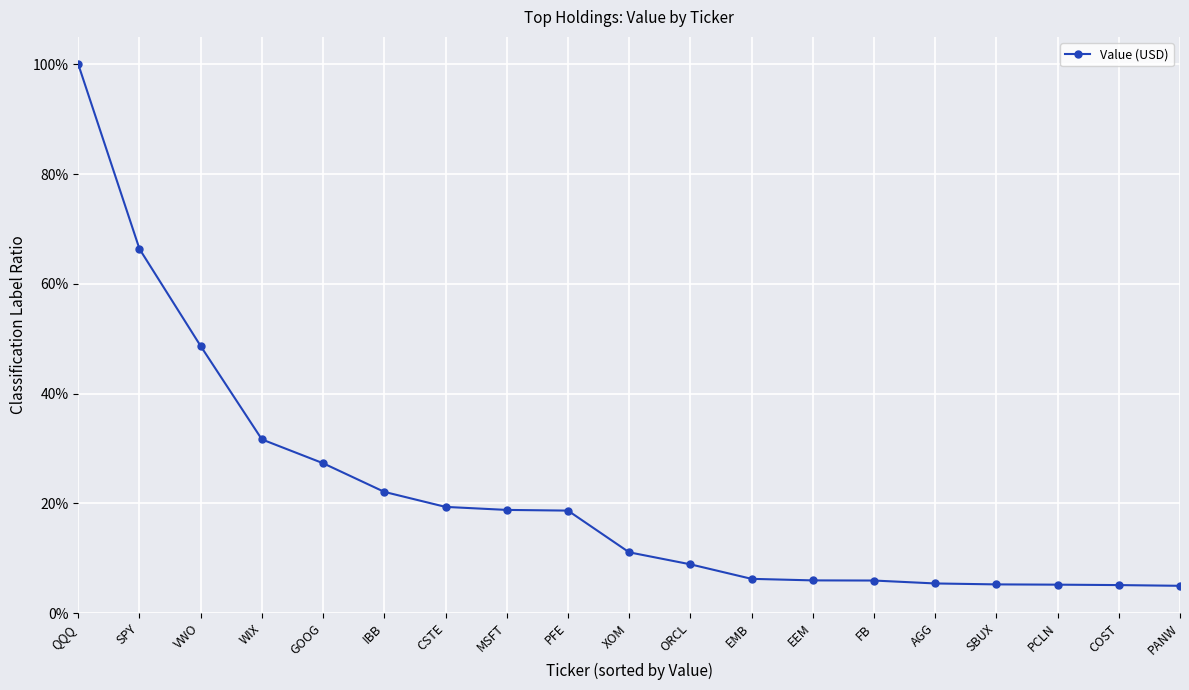

What is the value of the 11th point from the left?

0.1